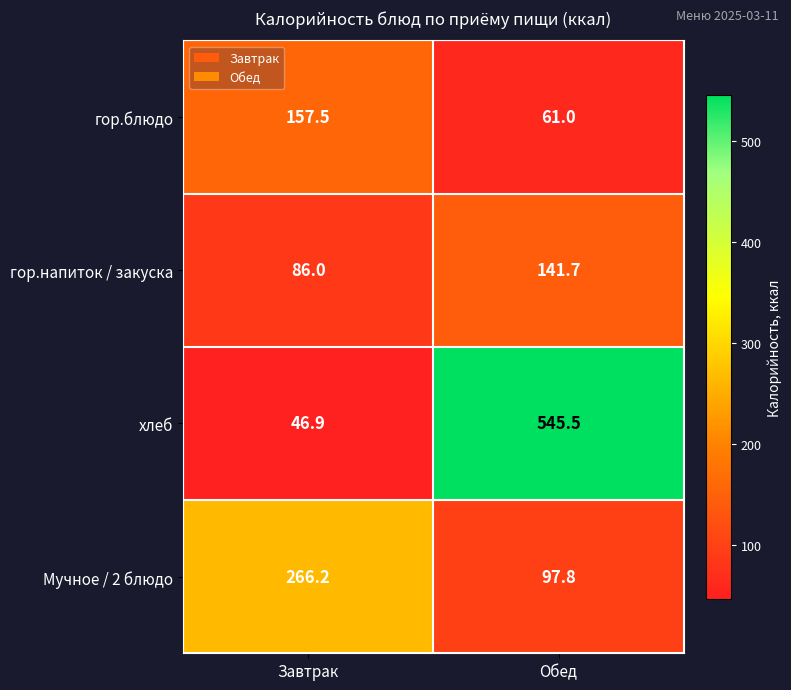

Which series has the largest total across all categories?

хлеб